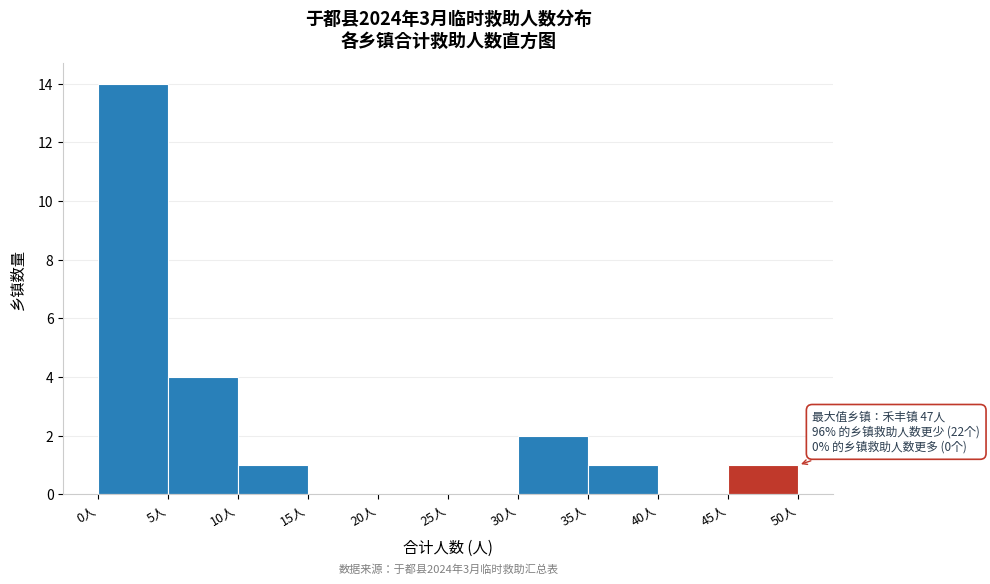

Over which range of the x-axis is the bar tallest?

0 to 5